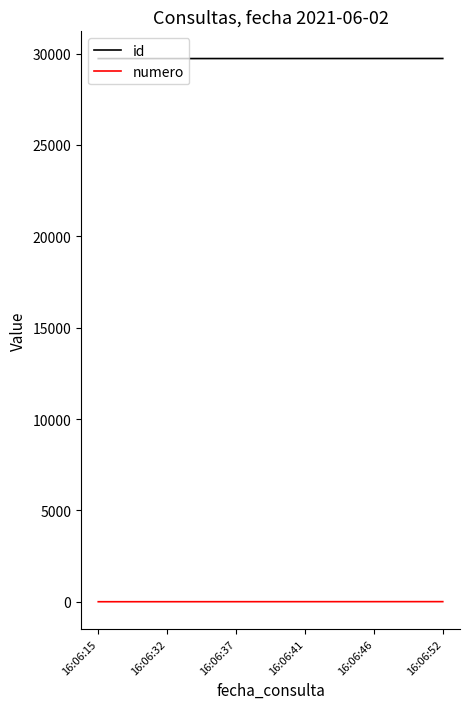

What is the highest value of the id series?

29727